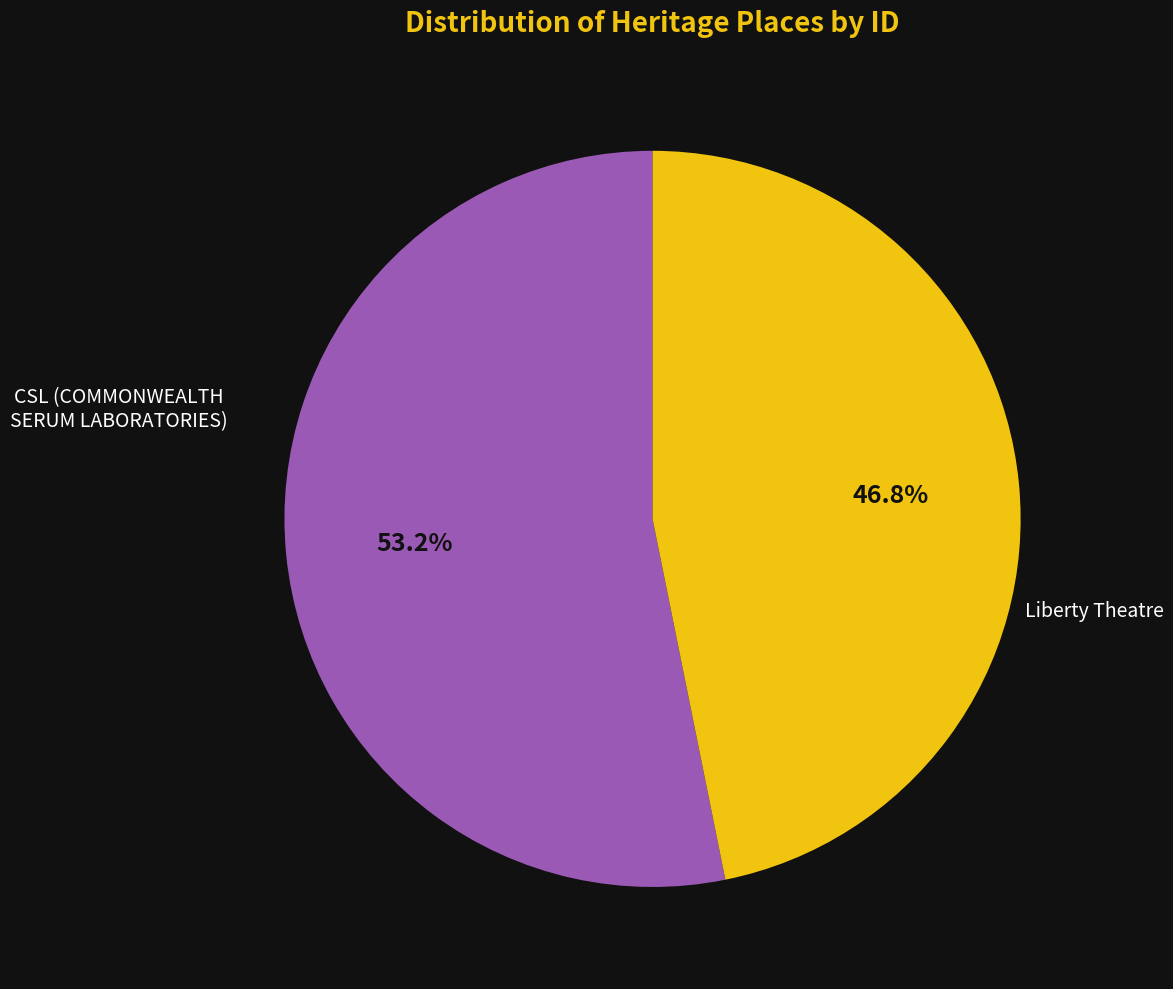

Is there any slice that represents more than half of the pie?

Yes